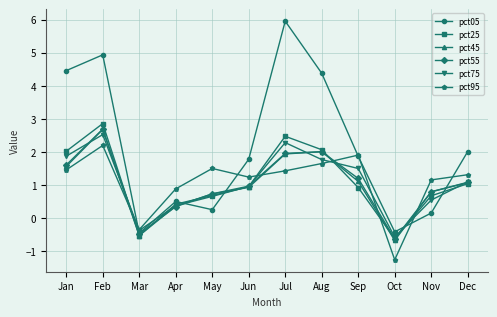

The pct25 series shows 1.7 at Jul. True or false?

False